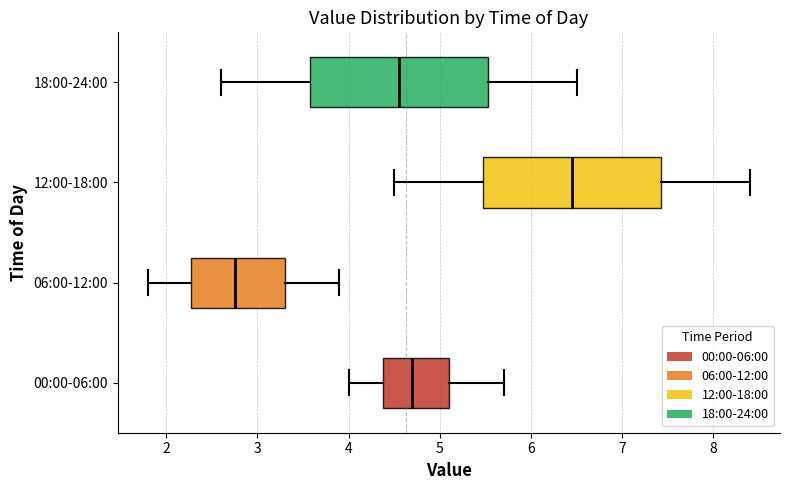

Reading bottom to top, read every box against the x-axis: the position of its median line, the range the box covers, and the ends of its whiskers. The values are not printed on the chart, so give them approximately, as read against the axis.

00:00-06:00: median 4.7, box 4.4 to 5.1, whiskers 4.0 to 5.7
06:00-12:00: median 2.8, box 2.3 to 3.3, whiskers 1.8 to 3.9
12:00-18:00: median 6.5, box 5.5 to 7.4, whiskers 4.5 to 8.4
18:00-24:00: median 4.6, box 3.6 to 5.5, whiskers 2.6 to 6.5